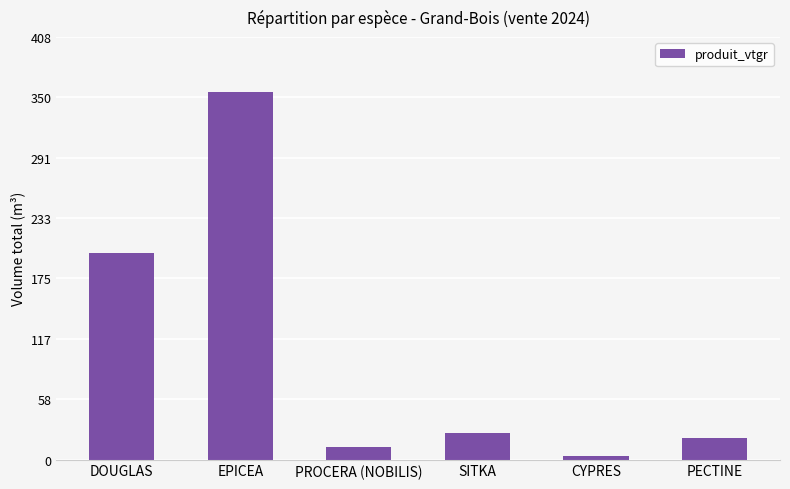

What is the label of the 1st bar from the right?

PECTINE